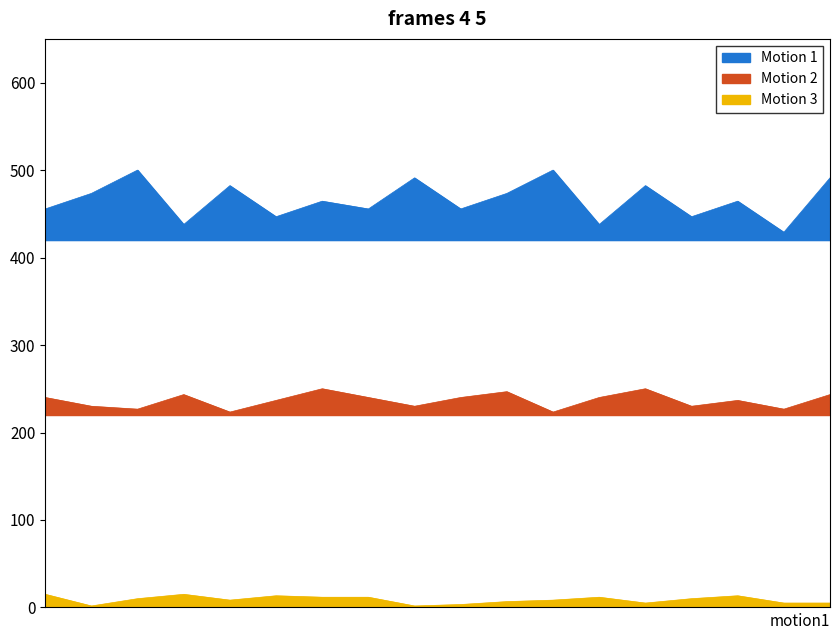

What is the minimum value shown in the chart?

1.7